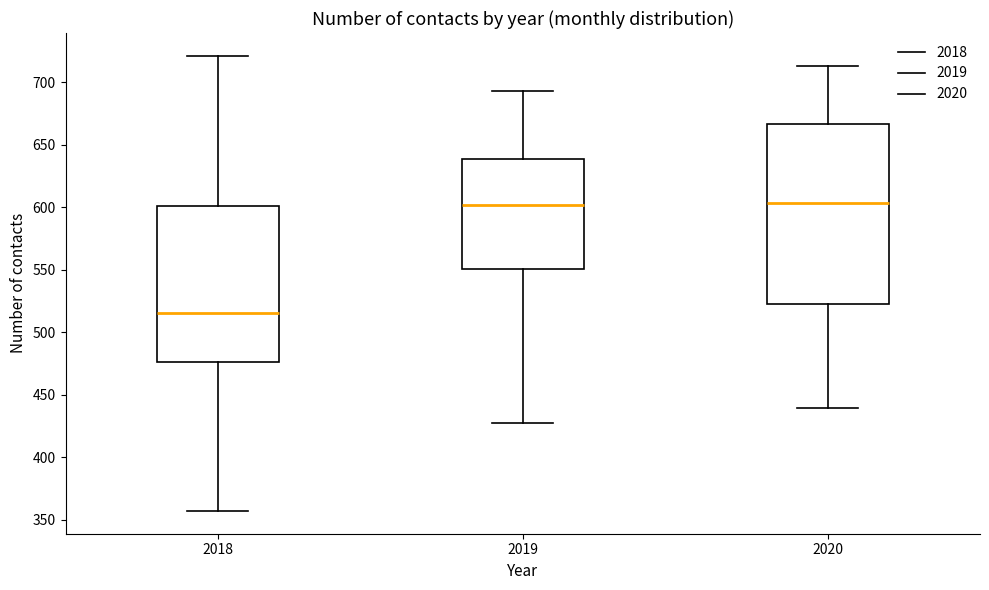

Which box is the tallest, from its lower edge to its upper edge?

2020